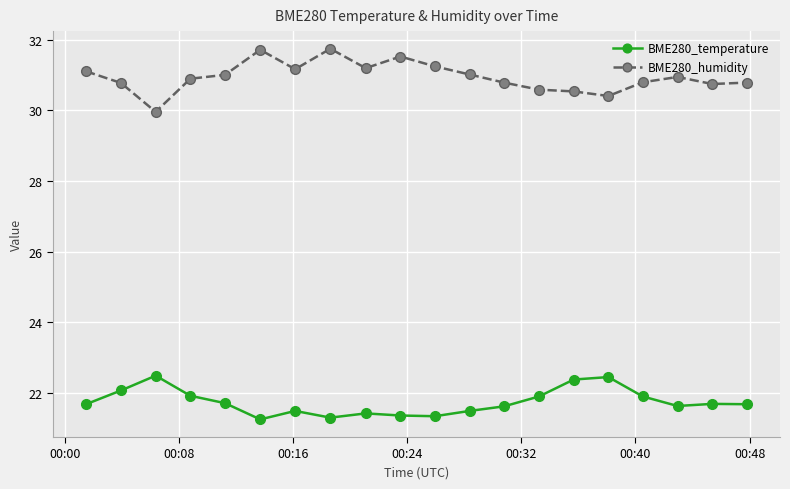

True or false: BME280_humidity and BME280_temperature intersect in this chart.

False